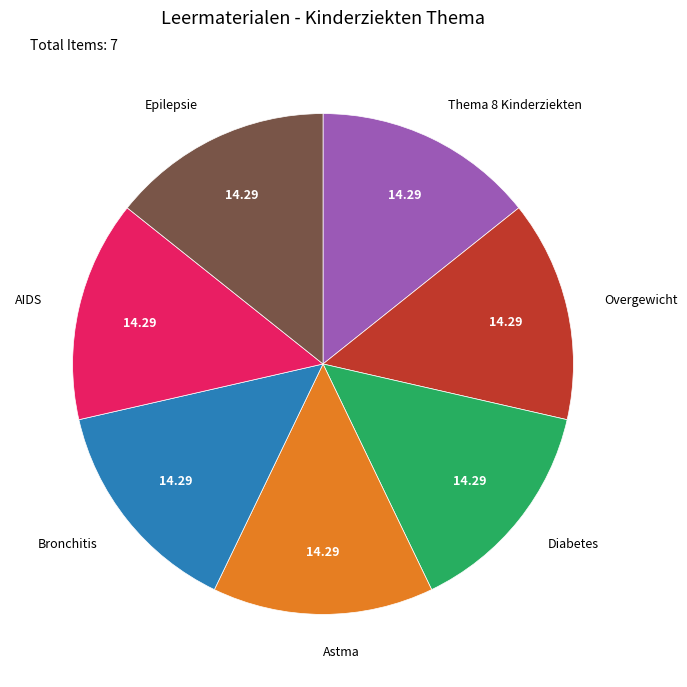

Does any single category account for the majority?

No